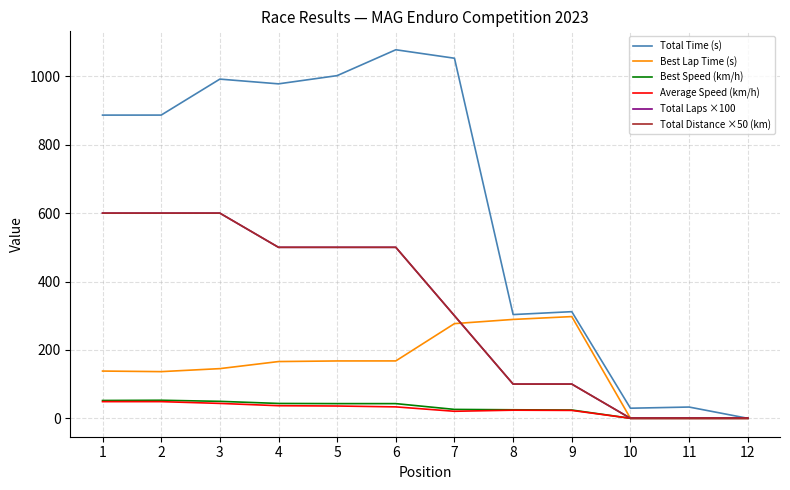

Does the chart display data point markers on the line(s)?

No